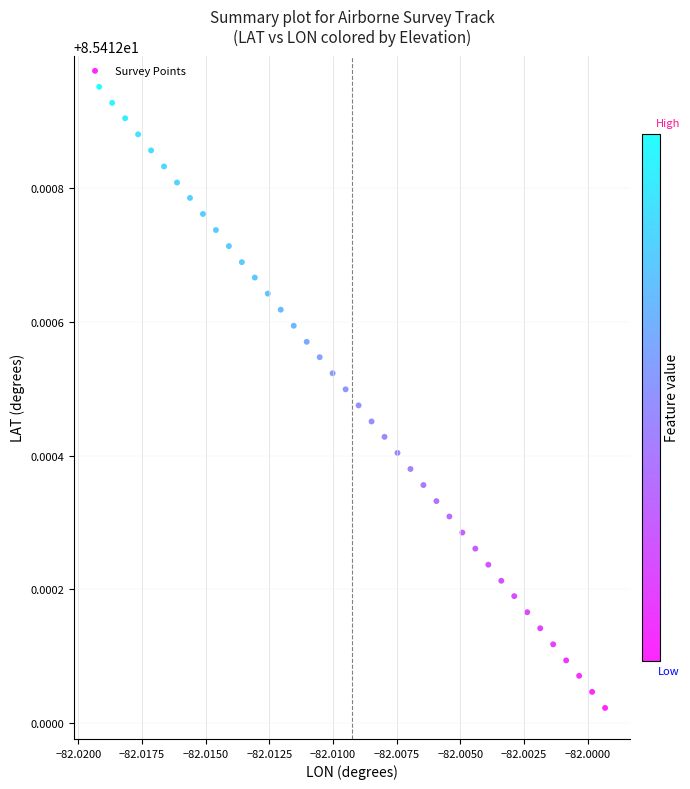

How many data points are displayed?

40